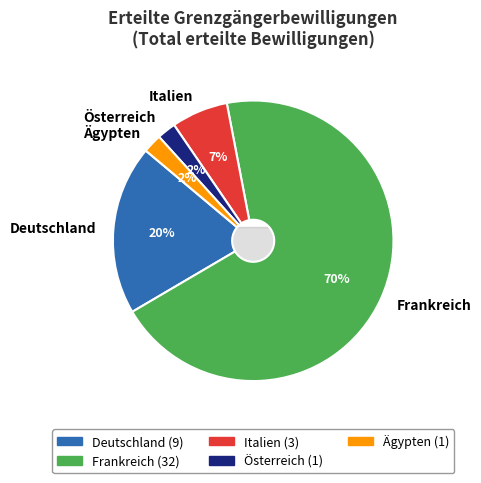

Rank the categories by value from lowest to highest.

Österreich, Ägypten, Italien, Deutschland, Frankreich